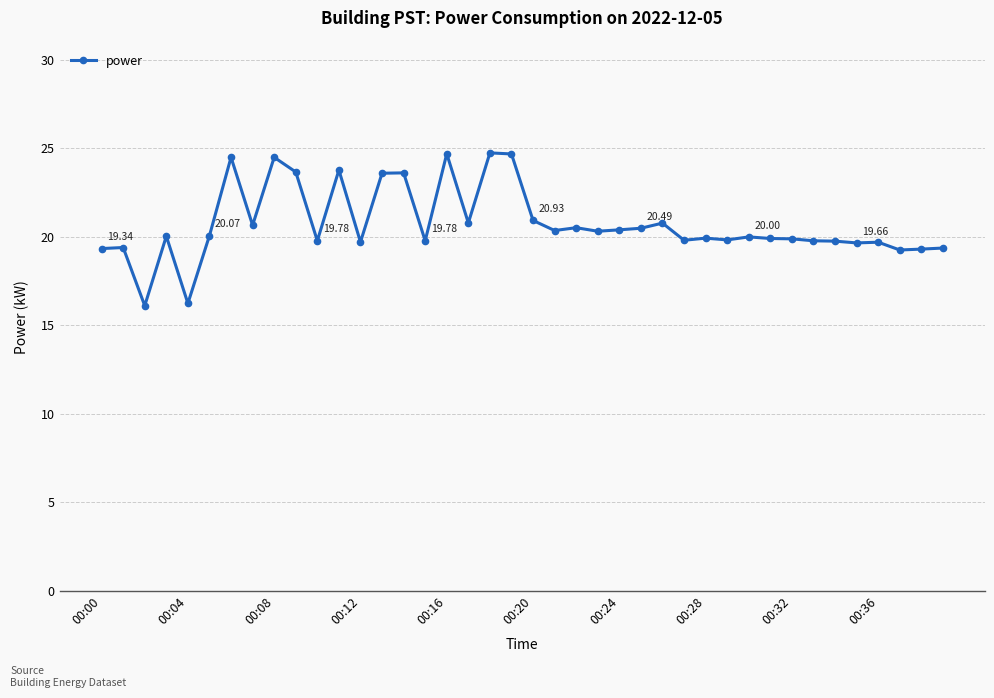

True or false: the data has more than 0 interior local peaks.

True